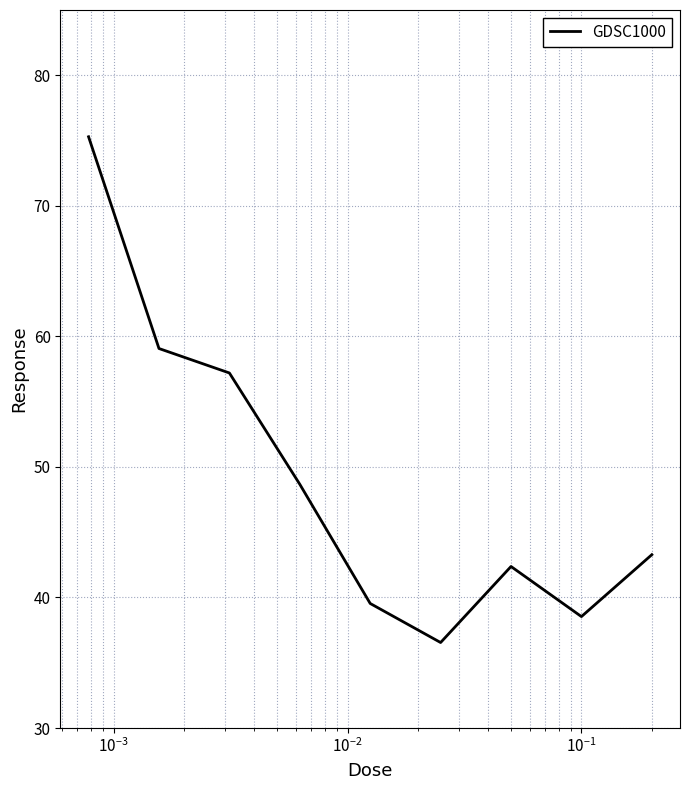

What is the minimum value shown in the chart?

36.5